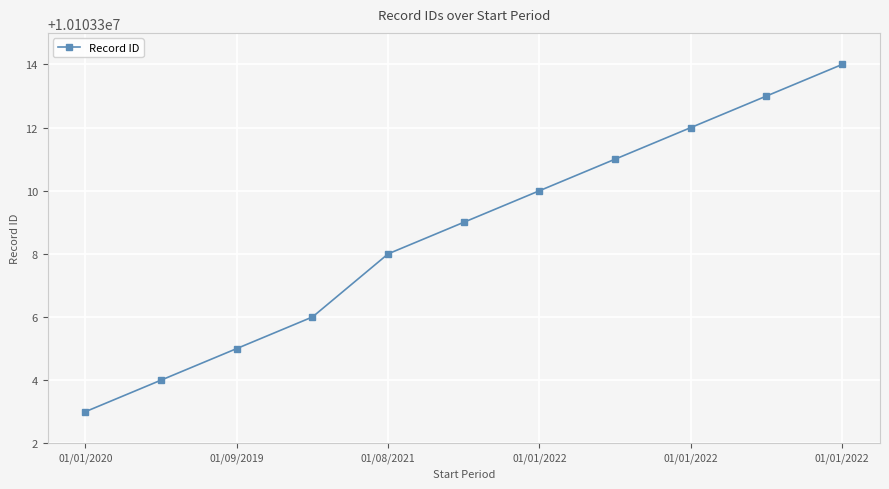

How many lines are shown in the chart?

1